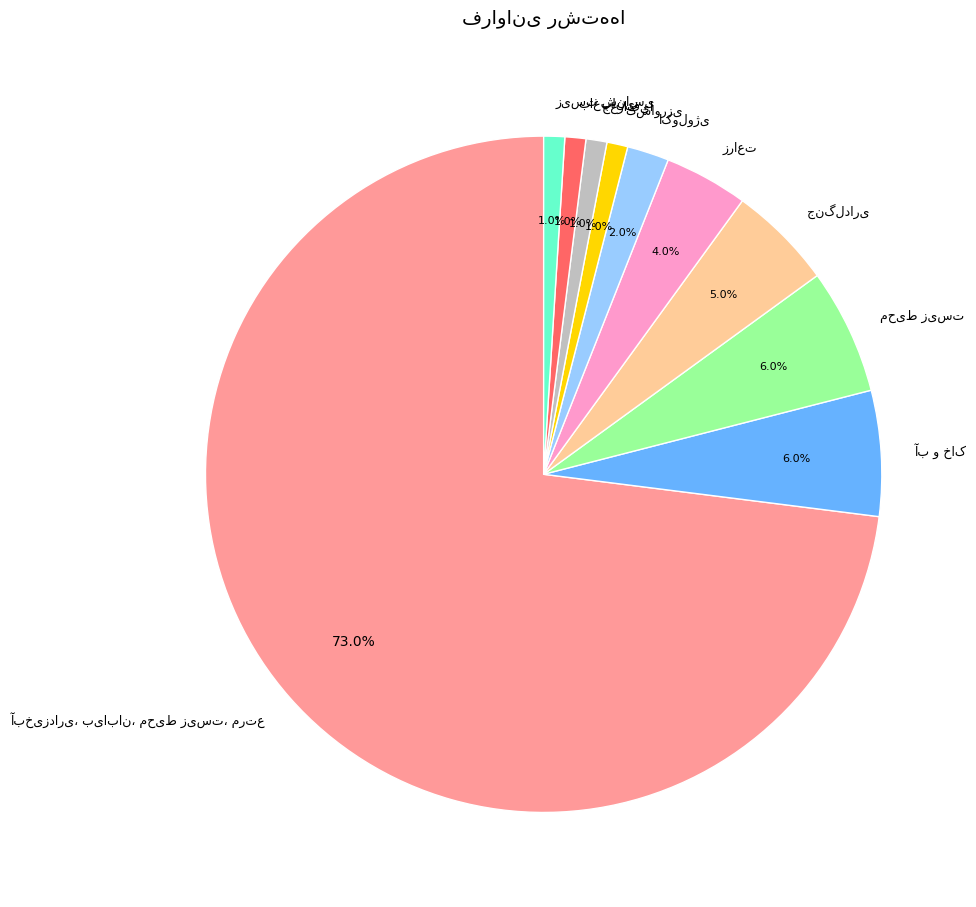

To the nearest percent, what is the difference between the largest and smallest slice percentages?

72%